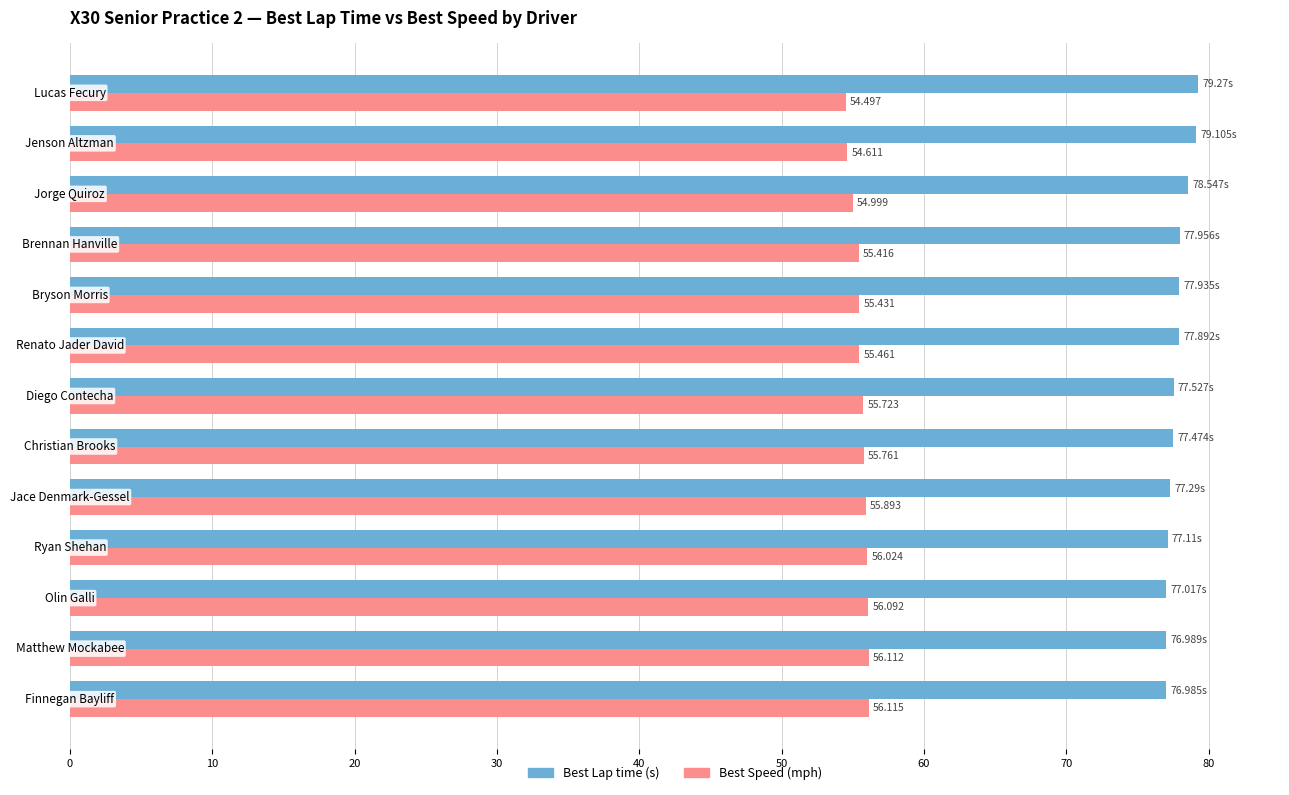

How many data points does each series have?

13